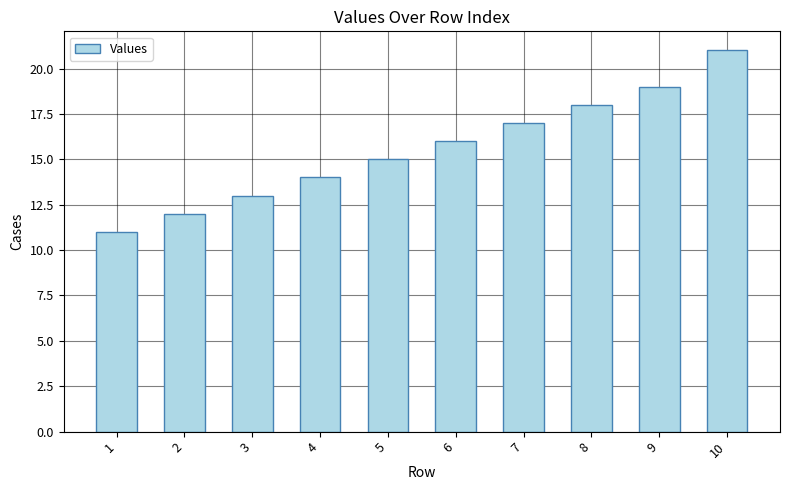

The value at 9 is 19. True or false?

True